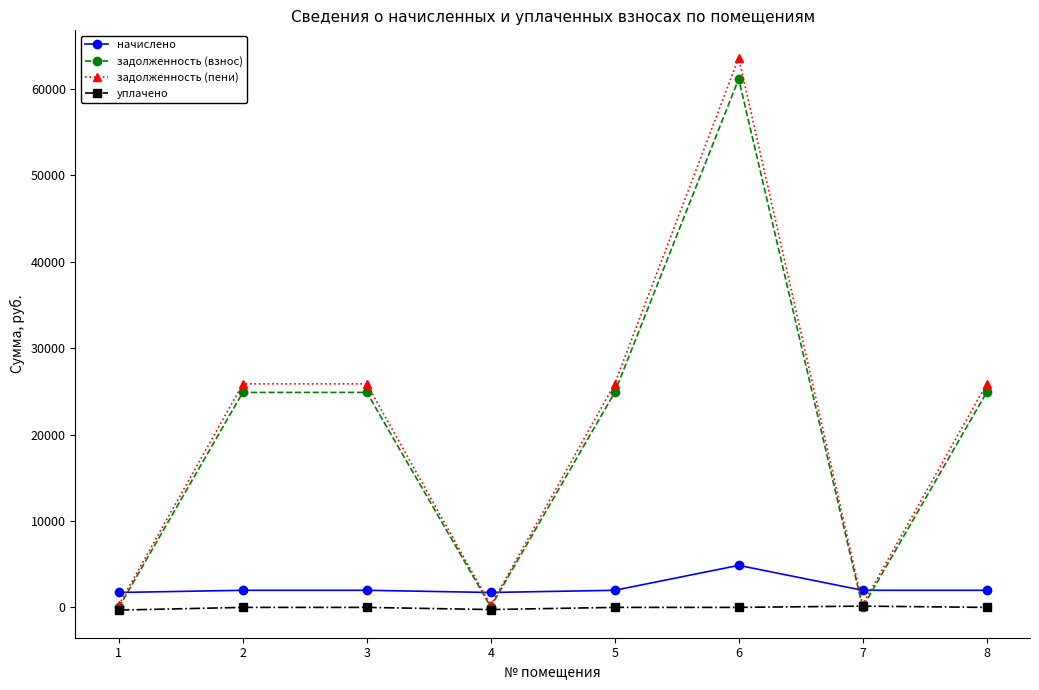

At 3, list the series in order from largest to smallest.

задолженность (пени), задолженность (взнос), начислено, уплачено